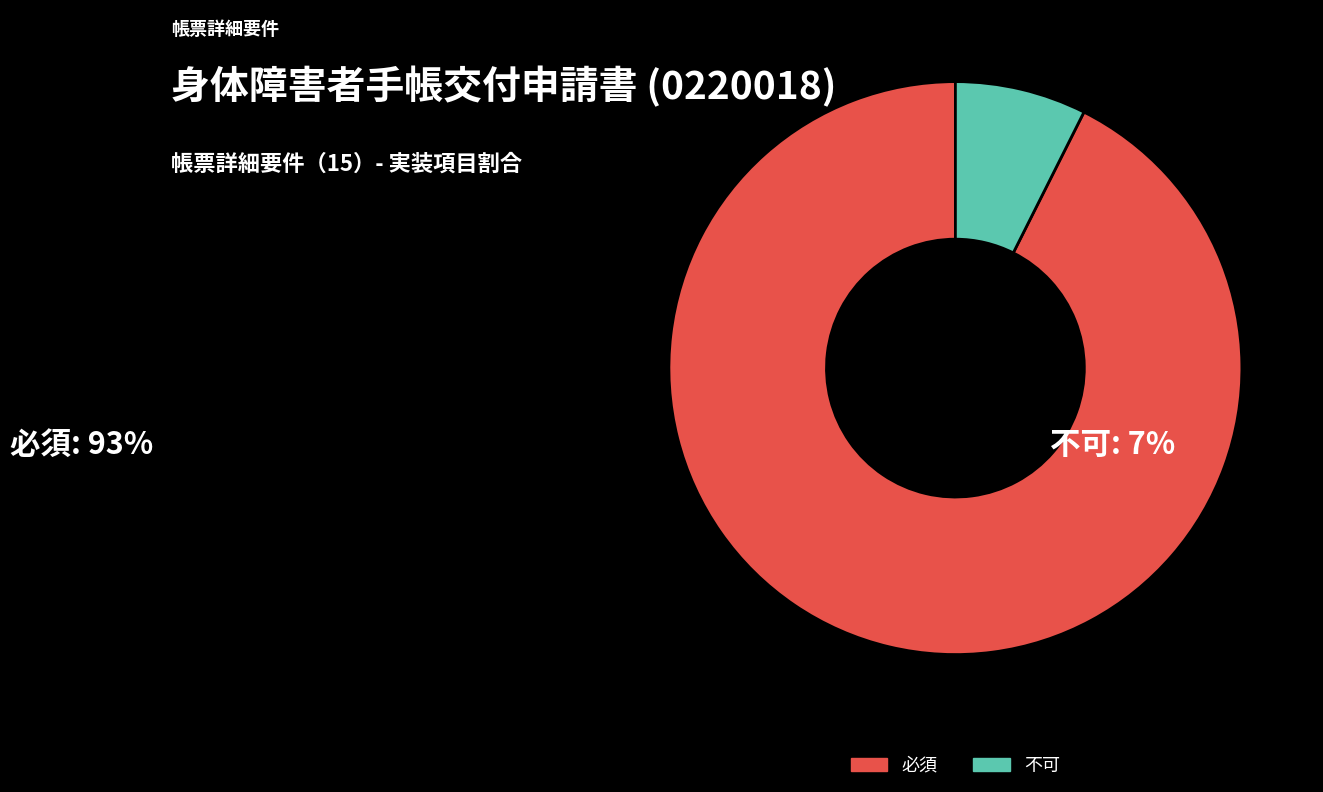

Rank the categories by value from highest to lowest.

必須, 不可